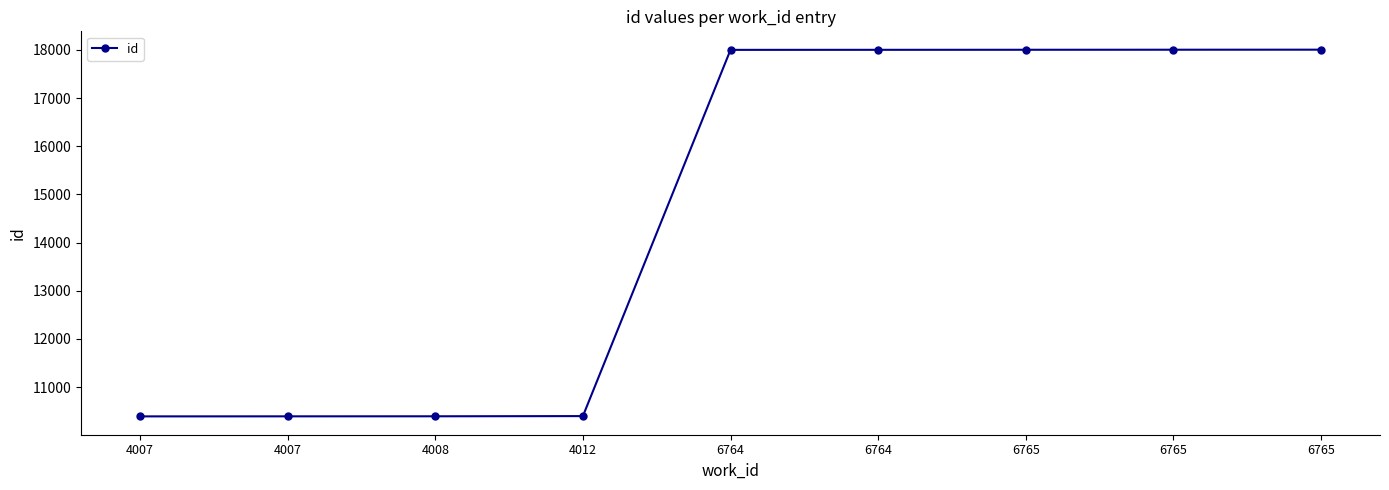

List the labels in order of value, largest first.

6765, 6765, 6765, 6764, 6764, 4012, 4008, 4007, 4007